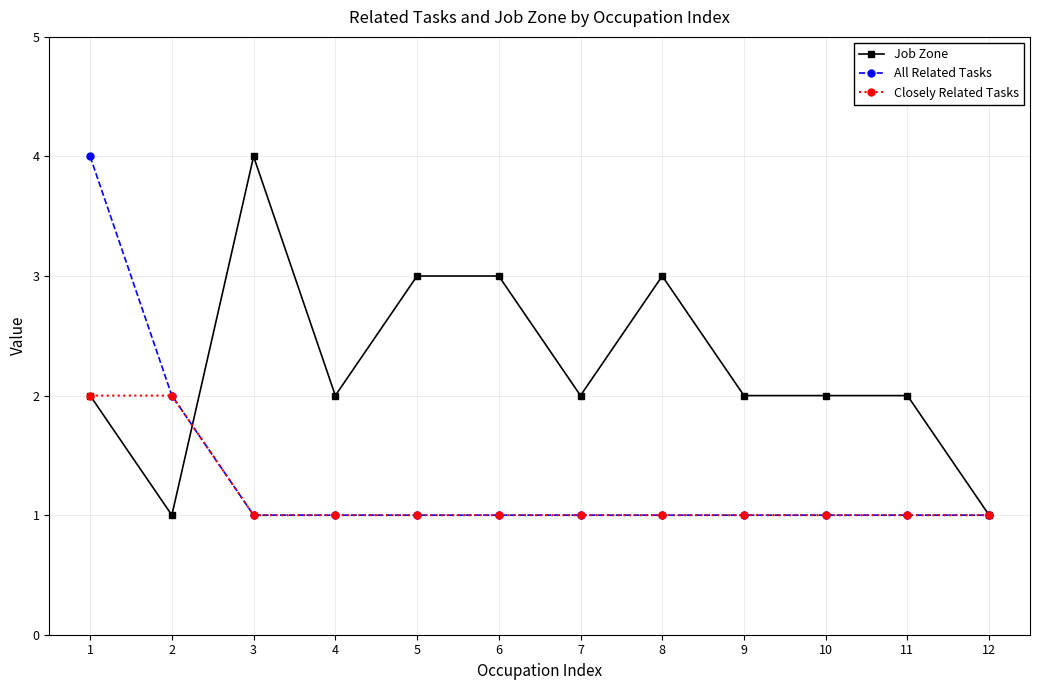

What is the value of the Job Zone point at the 8th from the left?

3